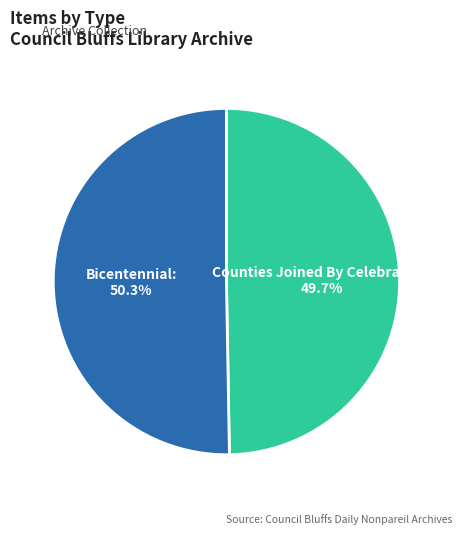

How many slices are in this pie chart?

2